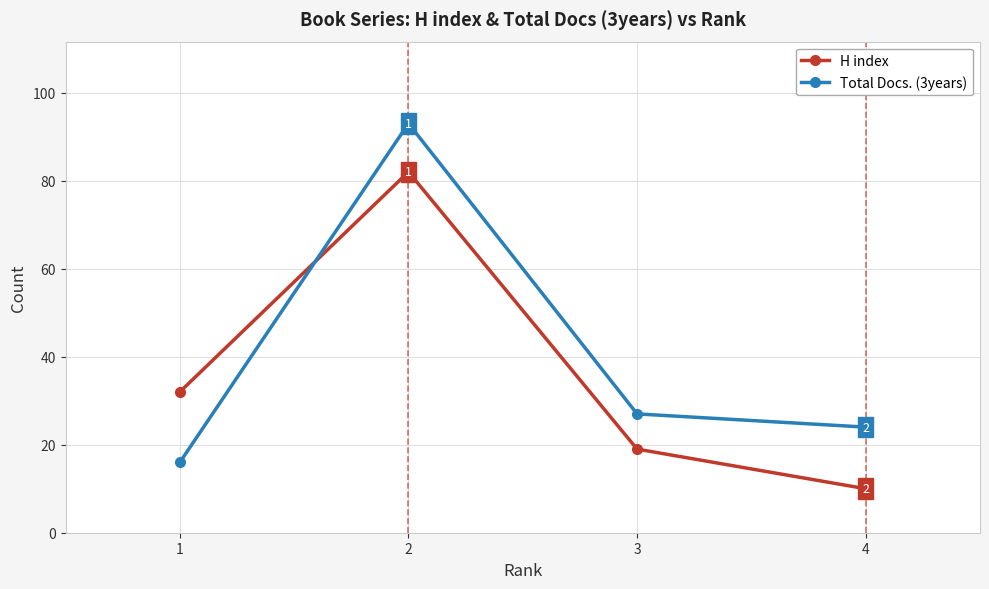

Reading left to right, list all the values displayed in this chart.

H index: 32	82	19	10
Total Docs. (3years): 16	93	27	24